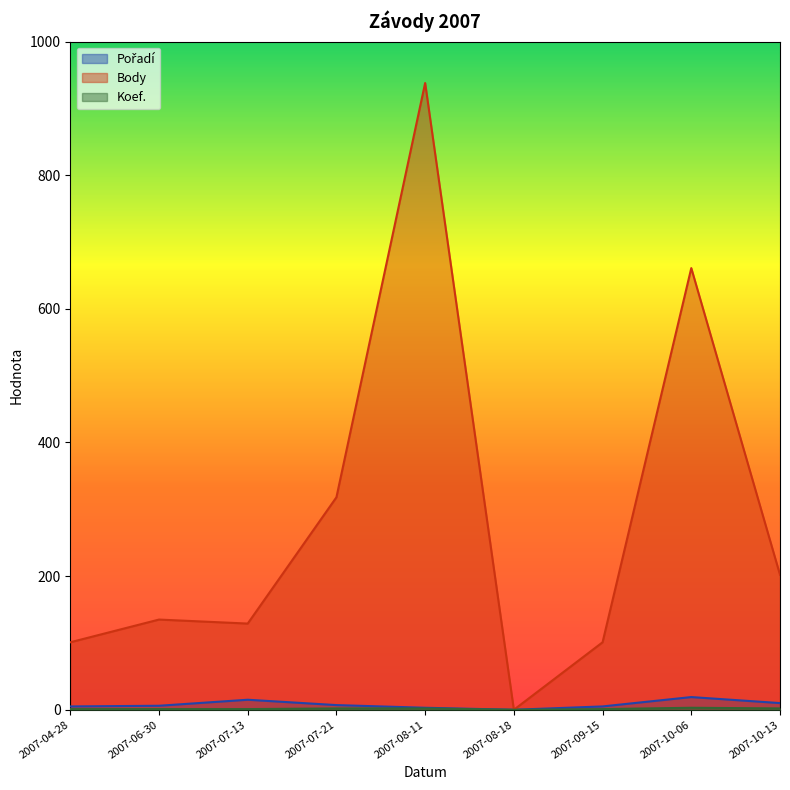

What is the sum of all Koef. values?

13